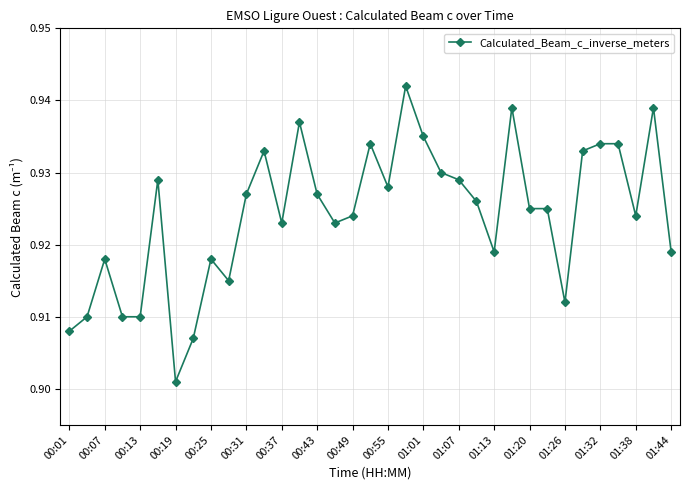

True or false: there are more than 0 points higher than both neighbors.

True